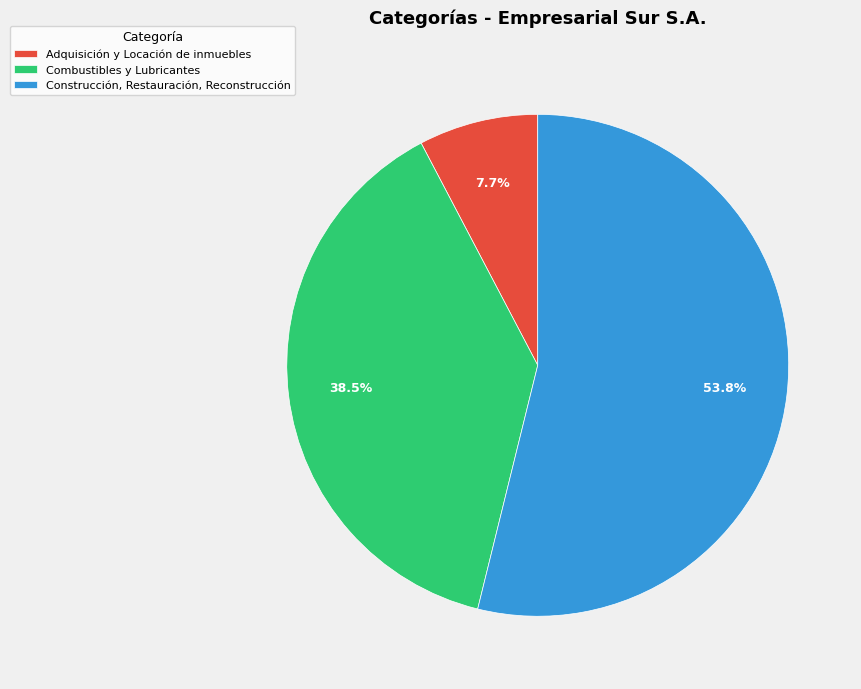

Does any single category account for the majority?

Yes